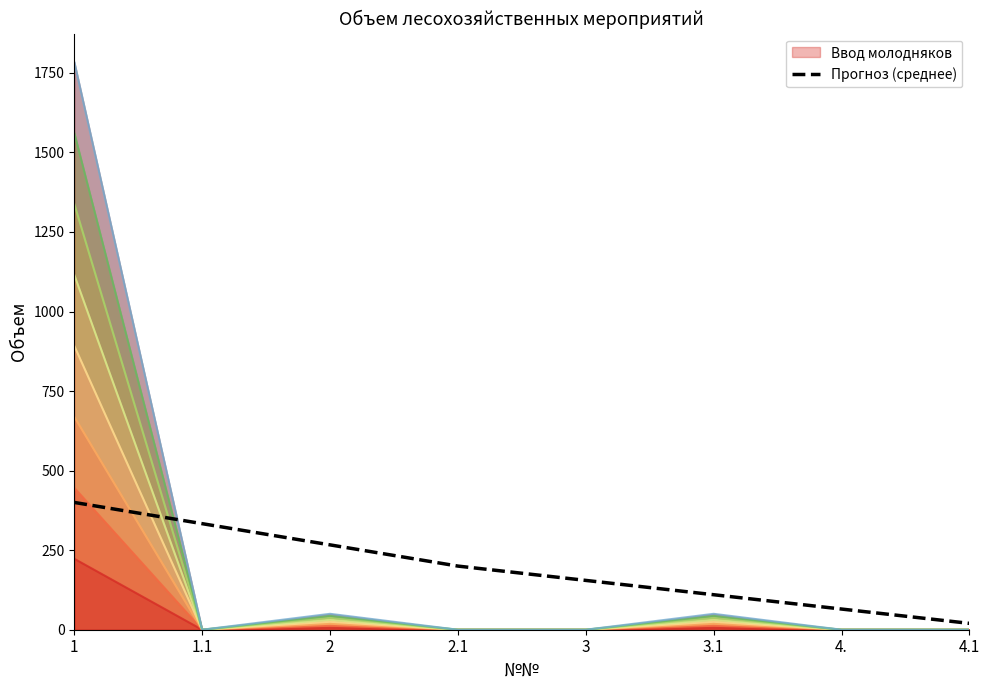

How many values exceed 200?

3